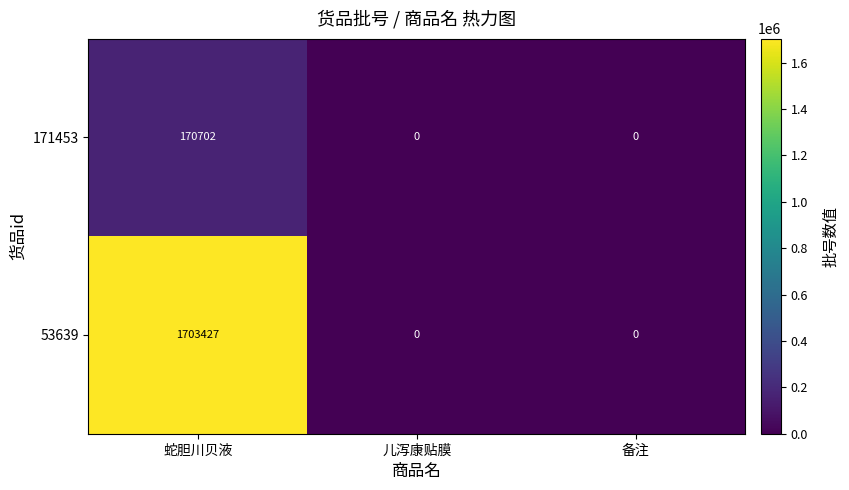

How many categories are shown in the chart?

3